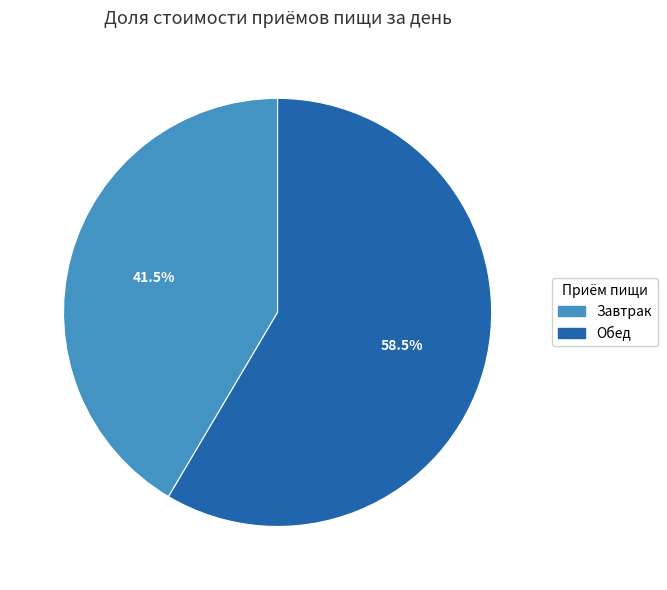

Rank the categories by value from highest to lowest.

Обед, Завтрак